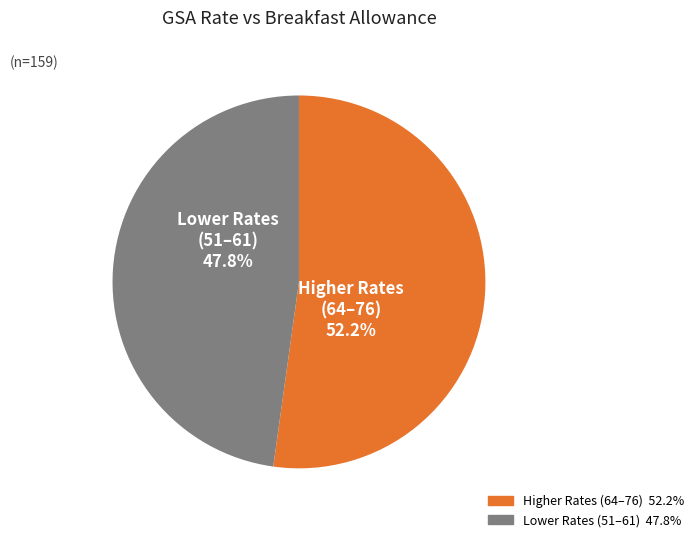

Is there any slice that represents more than half of the pie?

Yes